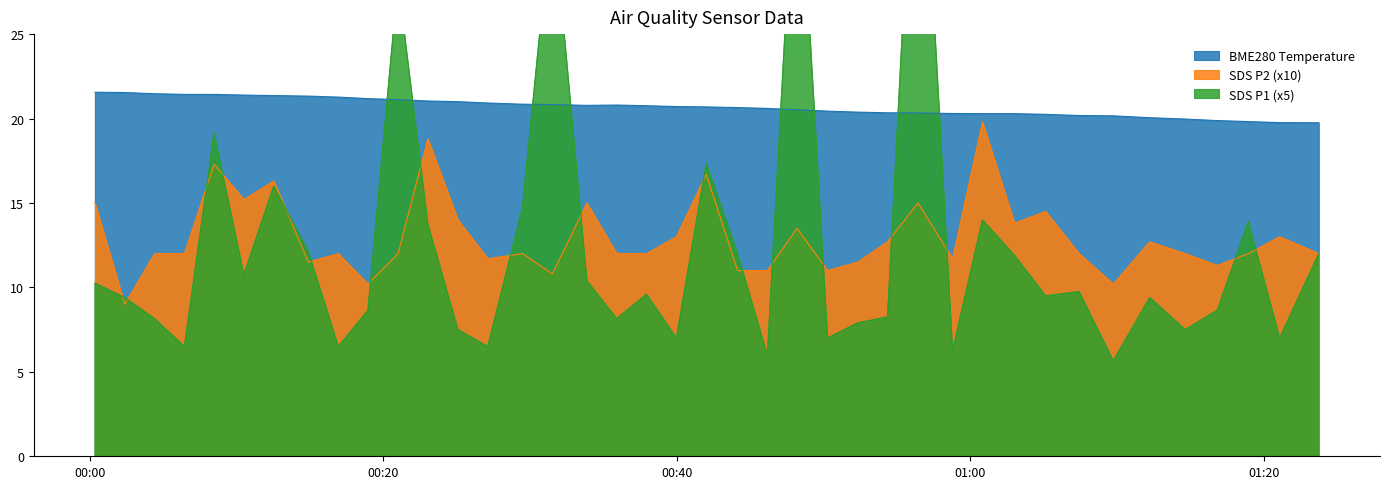

How many intersections are there between BME280_temperature and SDS_P1?

8